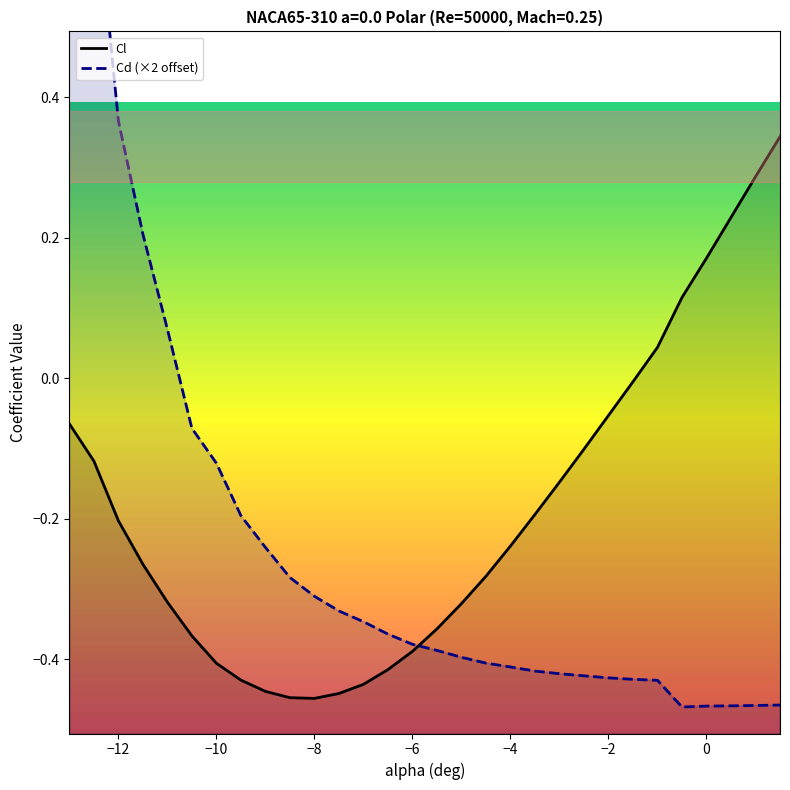

What is the difference between the maximum and minimum values in the Cd (×2 offset) series?

2.0